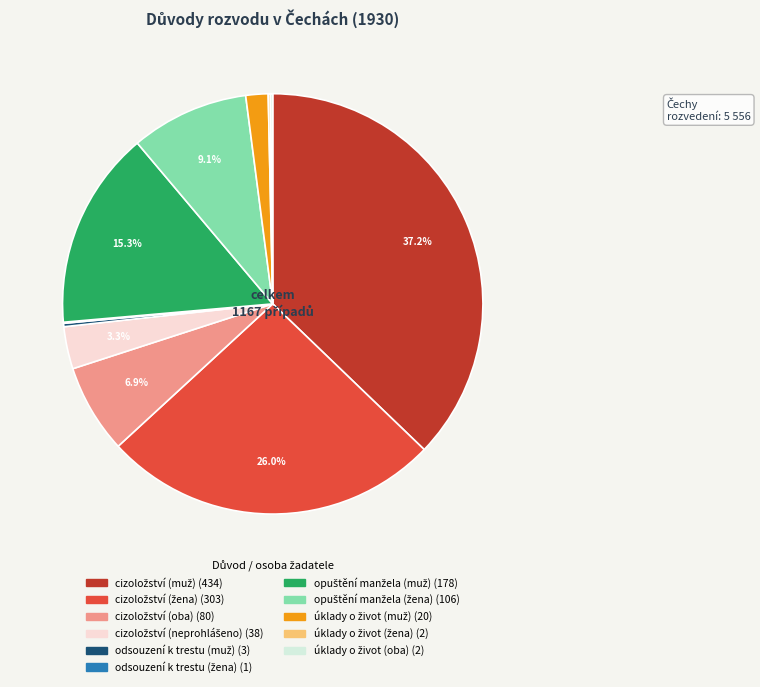

Is there any slice that represents more than half of the pie?

No